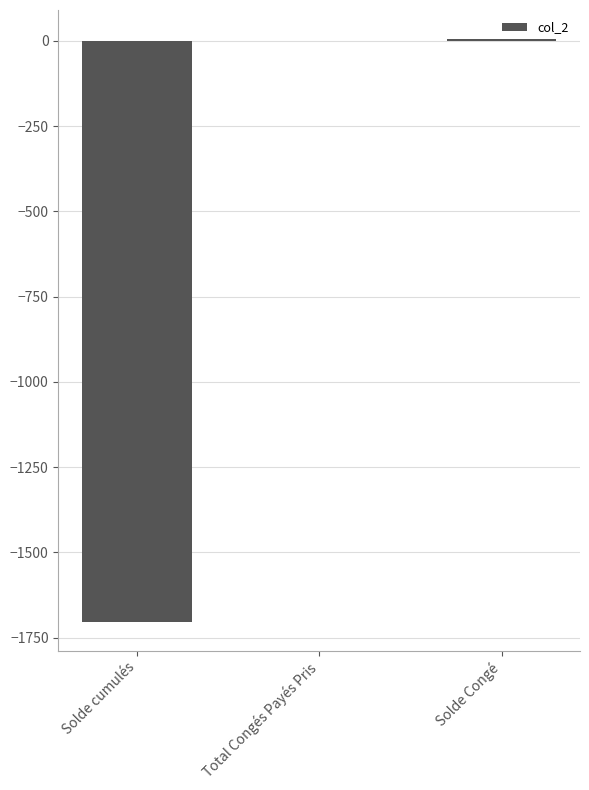

What is the change in value from Solde cumulés to Total Congés Payés Pris?

+1702.8